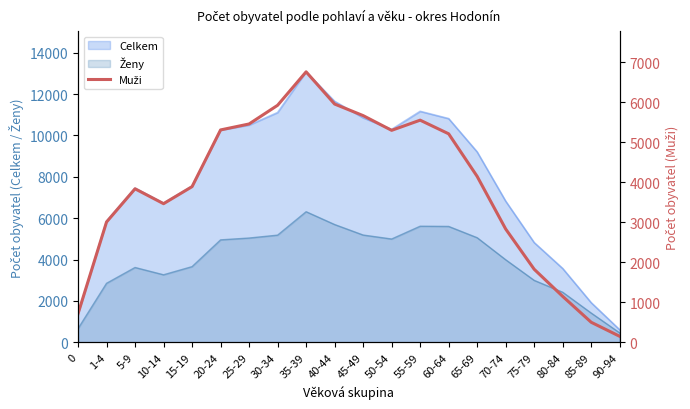

At which category does the data reach its first local peak?

5-9